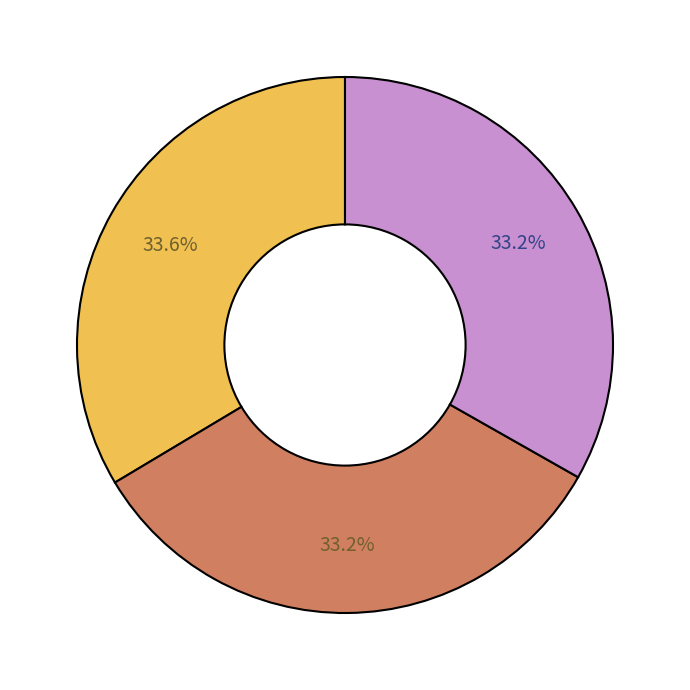

Count the number of slices in the pie.

3